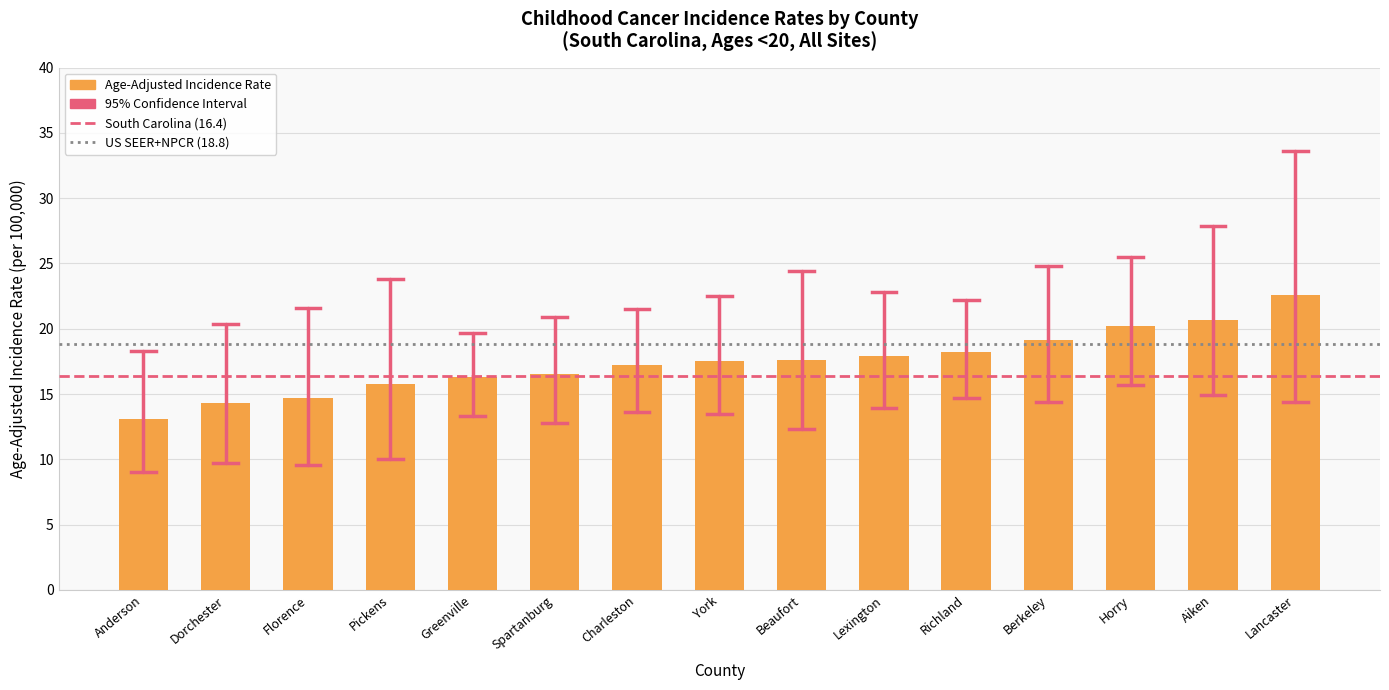

Are the bars grouped side by side (vs. stacked)?

No